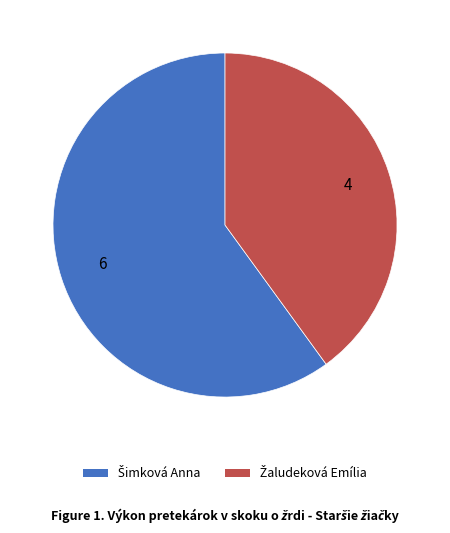

Is there any slice that represents more than half of the pie?

Yes